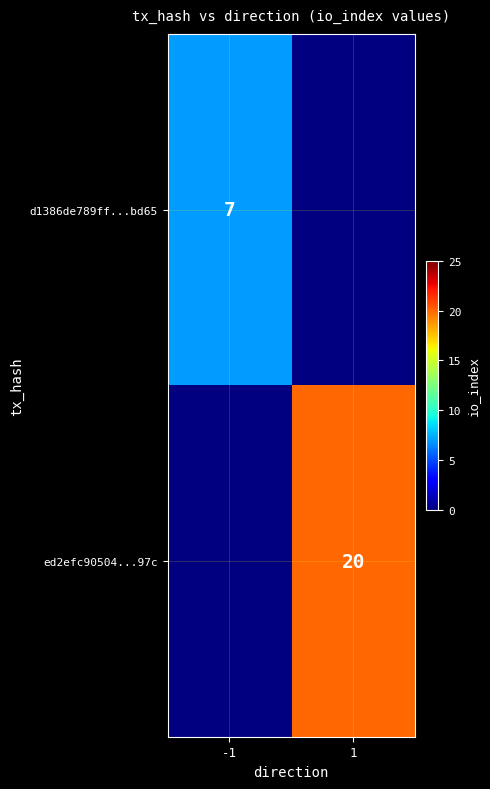

Is the value of d1386de789ff...bd65 at -1 greater than the value of ed2efc90504...97c at 1?

No